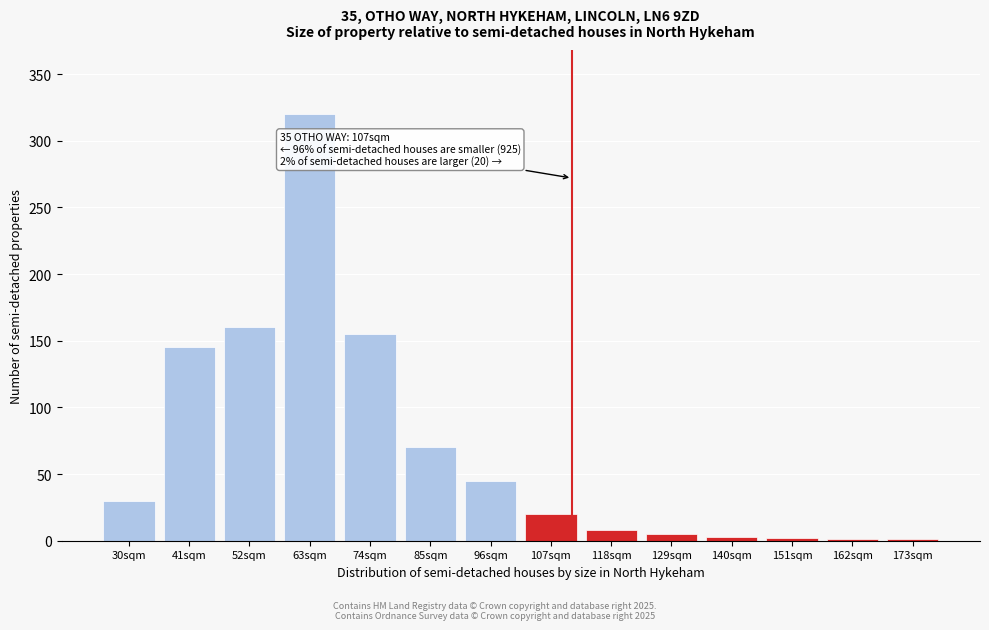

The value at 63sqm is 224. True or false?

False